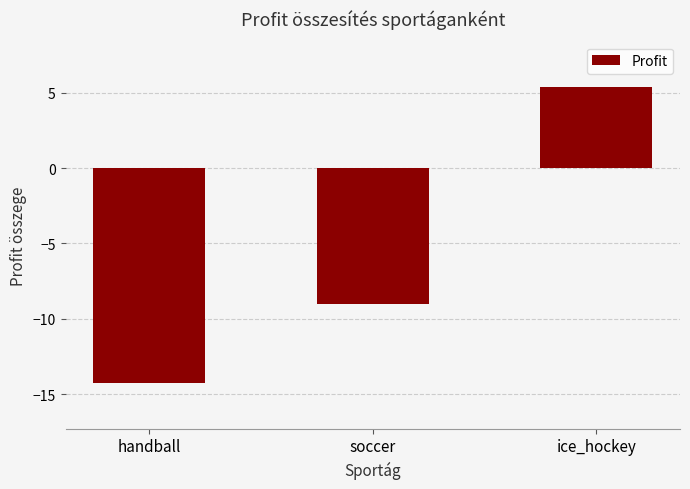

List the labels in order of value, smallest first.

handball, soccer, ice_hockey